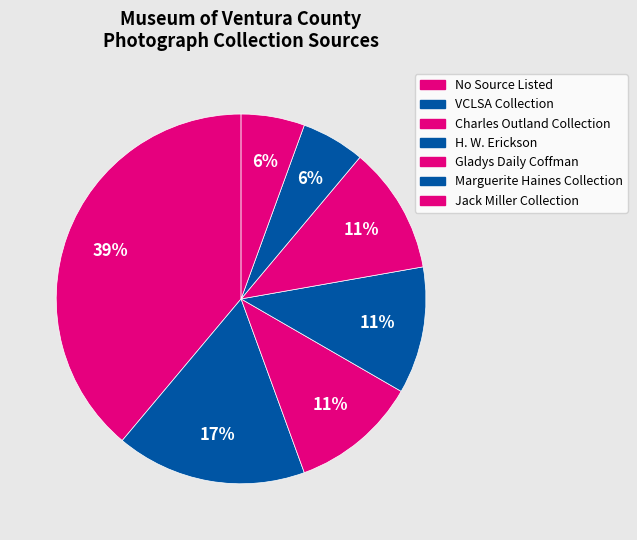

Is there a majority slice in this chart?

No